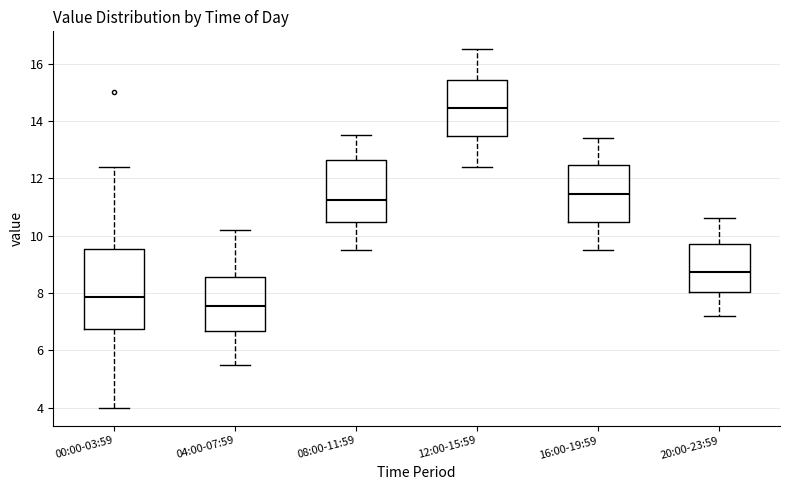

Reading left to right, transcribe this box plot: for each box, give where its median line is, the range the box spans, and where its two whiskers end, as read against the y-axis. The values are not printed on the chart, so give them approximately, as read against the axis.

00:00-03:59: median 7.8, box 6.8 to 9.6, whiskers 4.0 to 12.4
04:00-07:59: median 7.6, box 6.6 to 8.6, whiskers 5.6 to 10.2
08:00-11:59: median 11.2, box 10.4 to 12.6, whiskers 9.6 to 13.6
12:00-15:59: median 14.4, box 13.4 to 15.4, whiskers 12.4 to 16.6
16:00-19:59: median 11.4, box 10.4 to 12.4, whiskers 9.6 to 13.4
20:00-23:59: median 8.8, box 8.0 to 9.8, whiskers 7.2 to 10.6